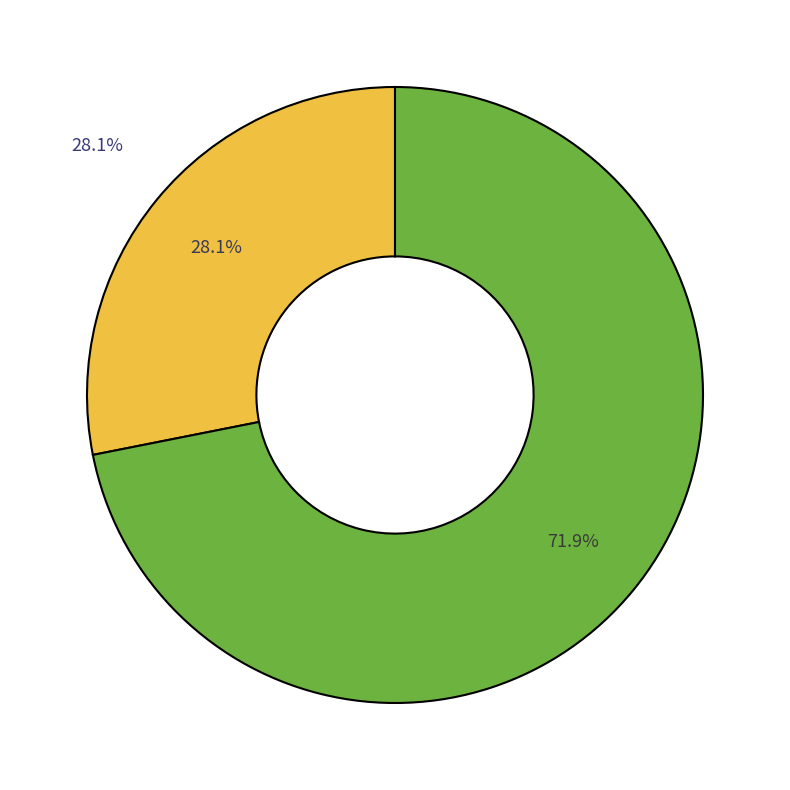

To the nearest percent, what portion does 4455 represent?

28%